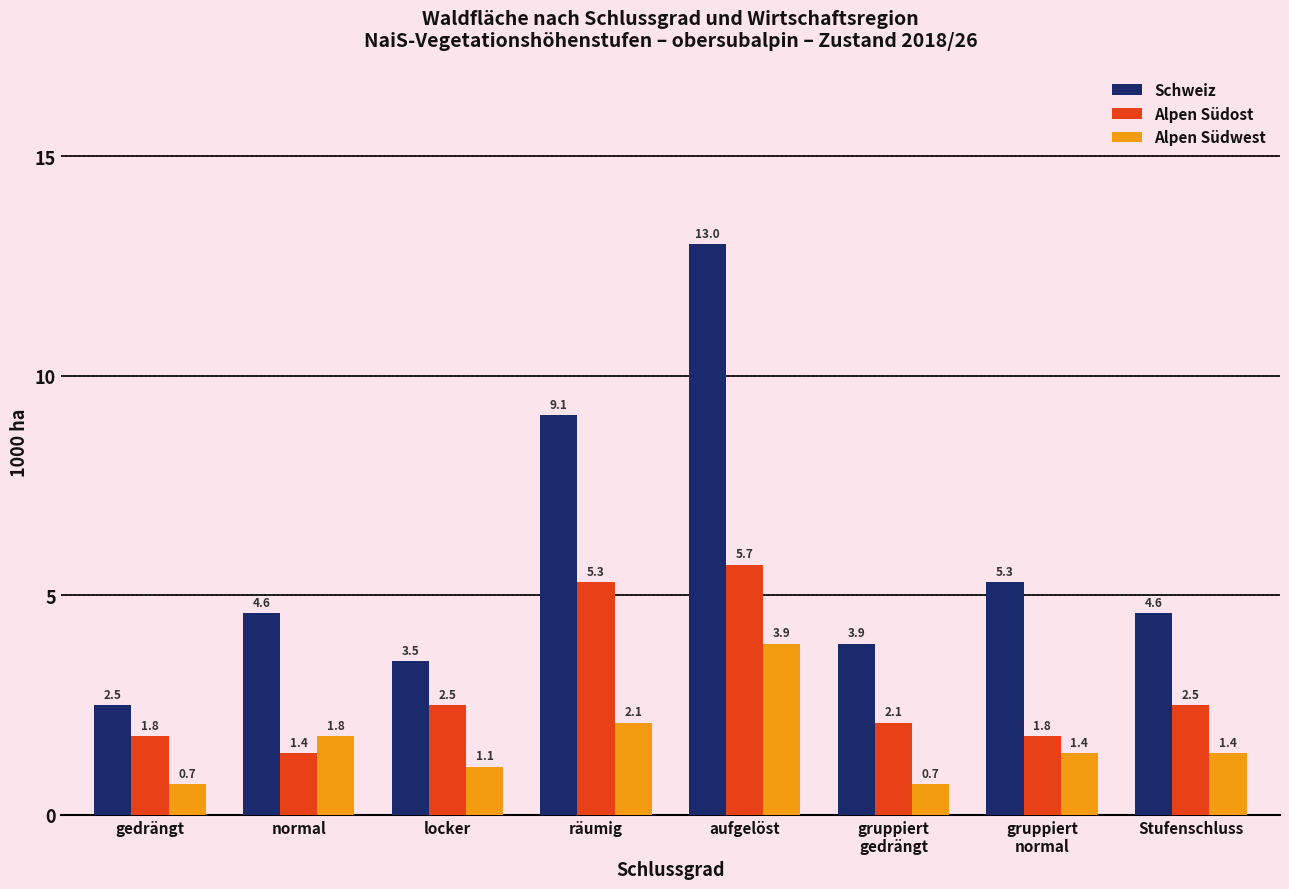

What is the sum of all Alpen Südwest values?

13.1